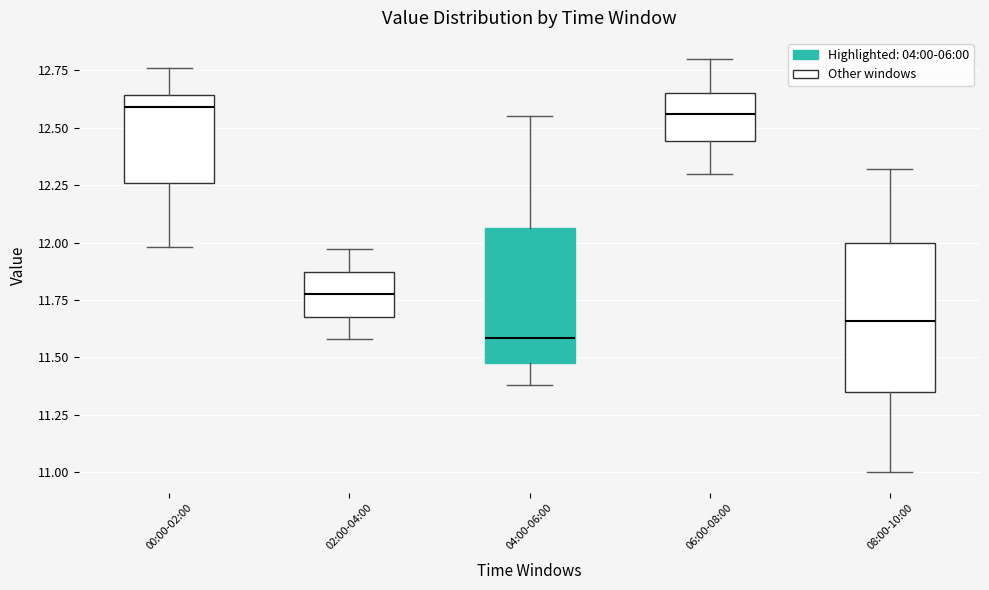

Reading left to right, transcribe this box plot: for each box, give where its median line is, the range the box spans, and where its two whiskers end, as read against the y-axis. The values are not printed on the chart, so give them approximately, as read against the axis.

00:00-02:00: median 12.60, box 12.25 to 12.65, whiskers 12.00 to 12.75
02:00-04:00: median 11.80, box 11.70 to 11.85, whiskers 11.60 to 11.95
04:00-06:00: median 11.60, box 11.50 to 12.05, whiskers 11.40 to 12.55
06:00-08:00: median 12.55, box 12.45 to 12.65, whiskers 12.30 to 12.80
08:00-10:00: median 11.65, box 11.35 to 12.00, whiskers 11.00 to 12.30